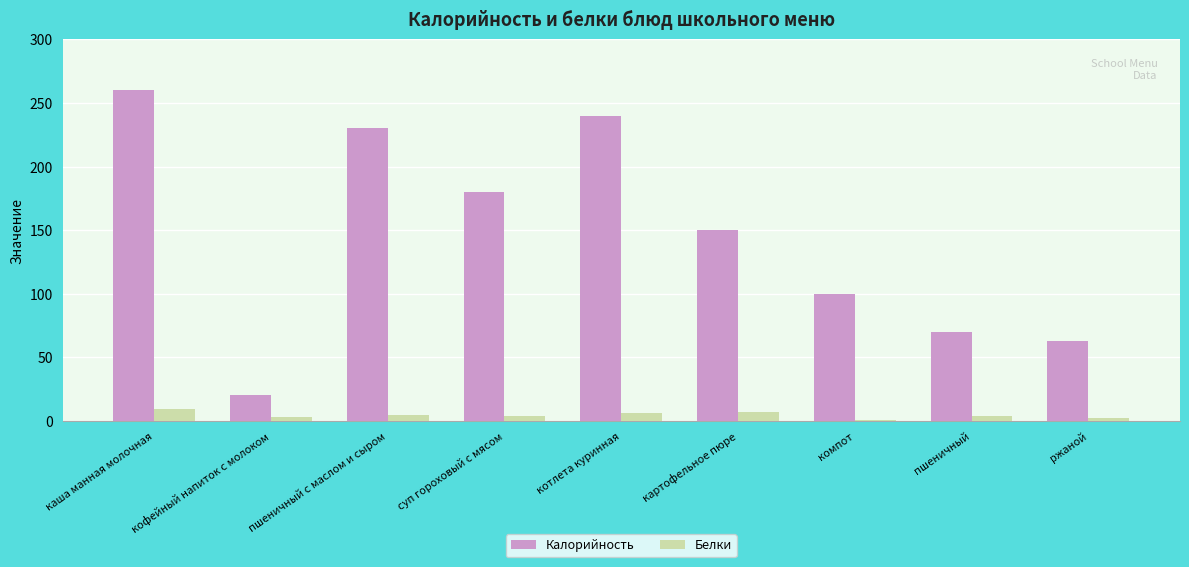

What is the maximum value for Белки?

9.0